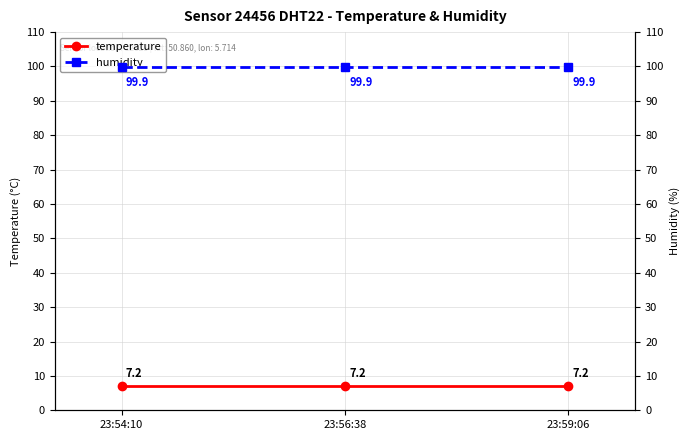

What is the sum of the humidity values at 23:56:38 and 23:54:10?

199.8